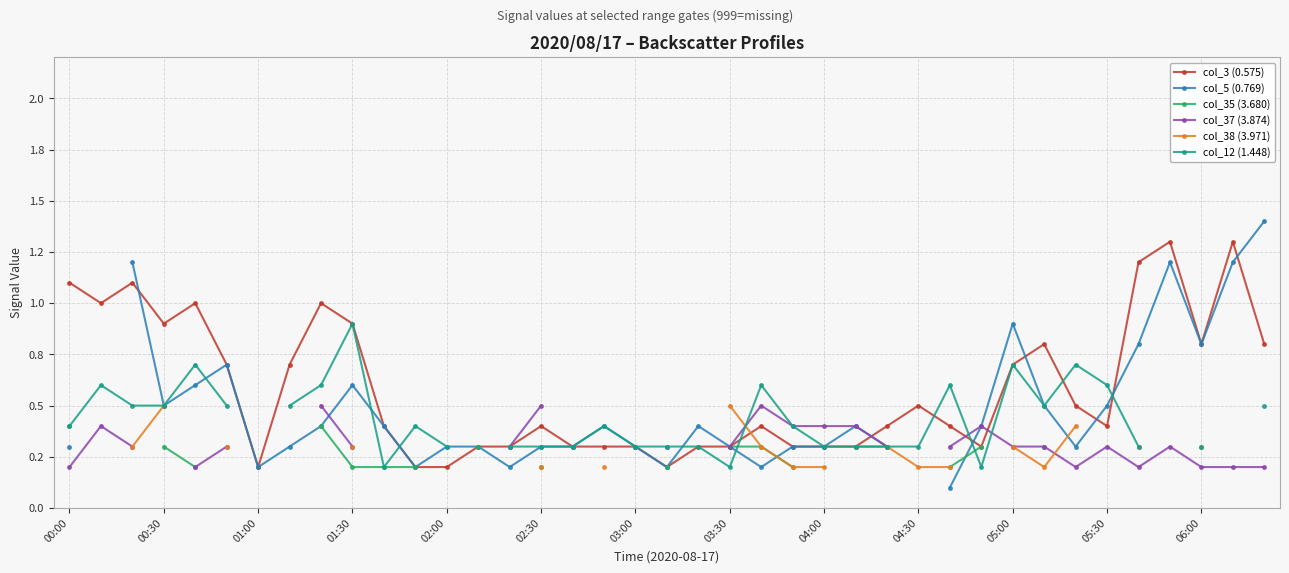

Is it true that col_12 (1.448) equals 0.4 at 04:30?

False